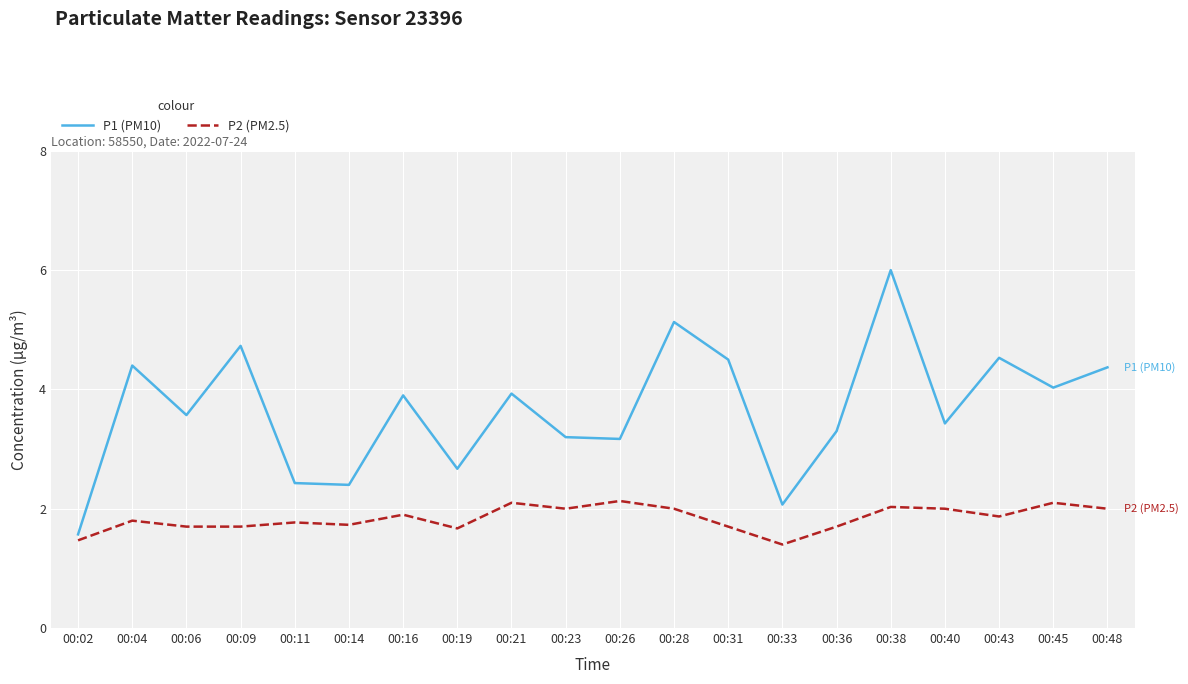

At which category is the sum across all series the highest?

00:38